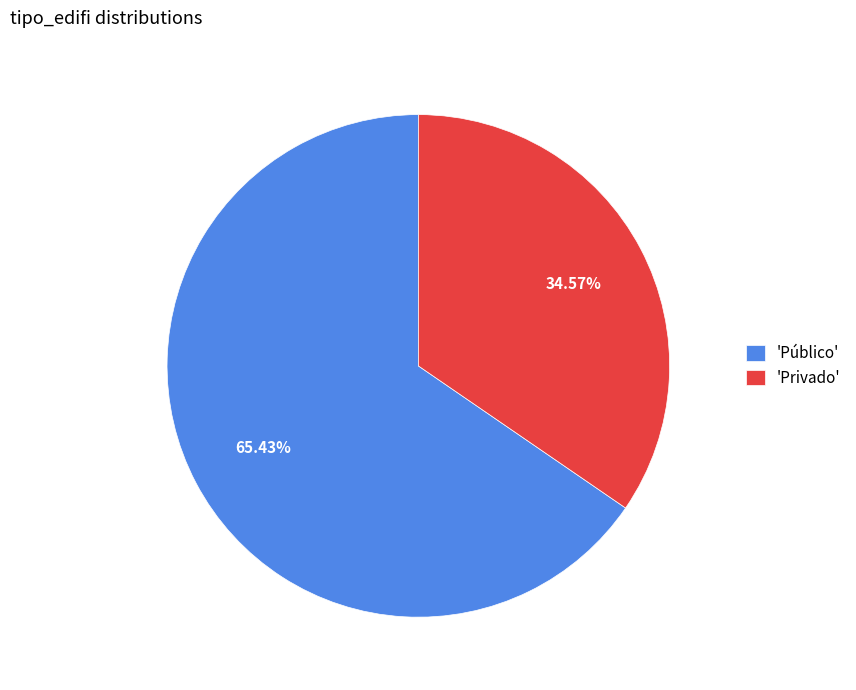

What is the ratio of the value at 'Público' to the value at 'Privado'?

1.9